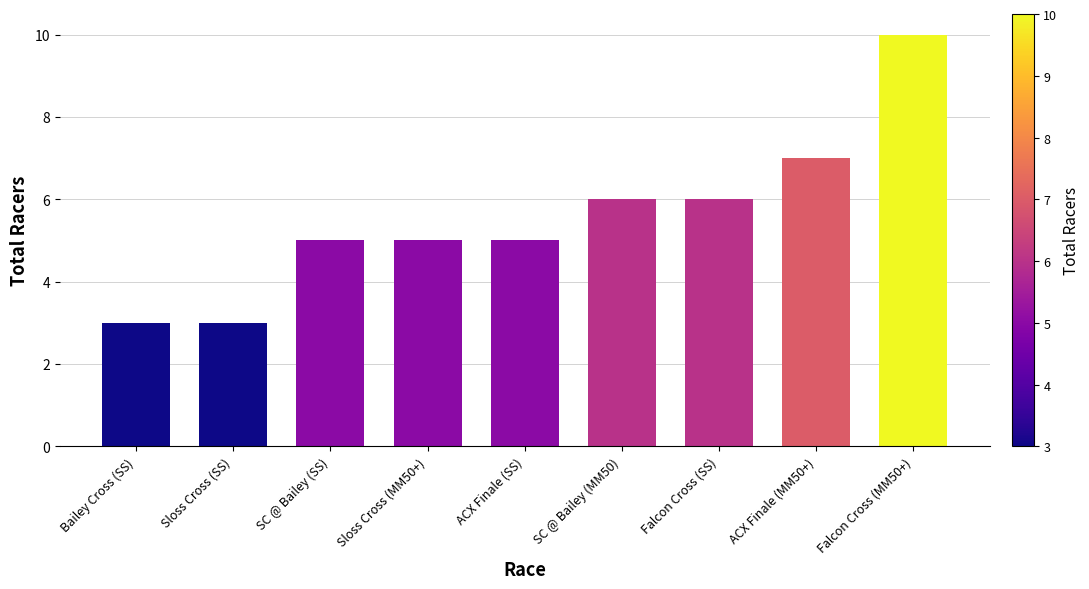

What is the approximate value at Bailey Cross (SS)?

3